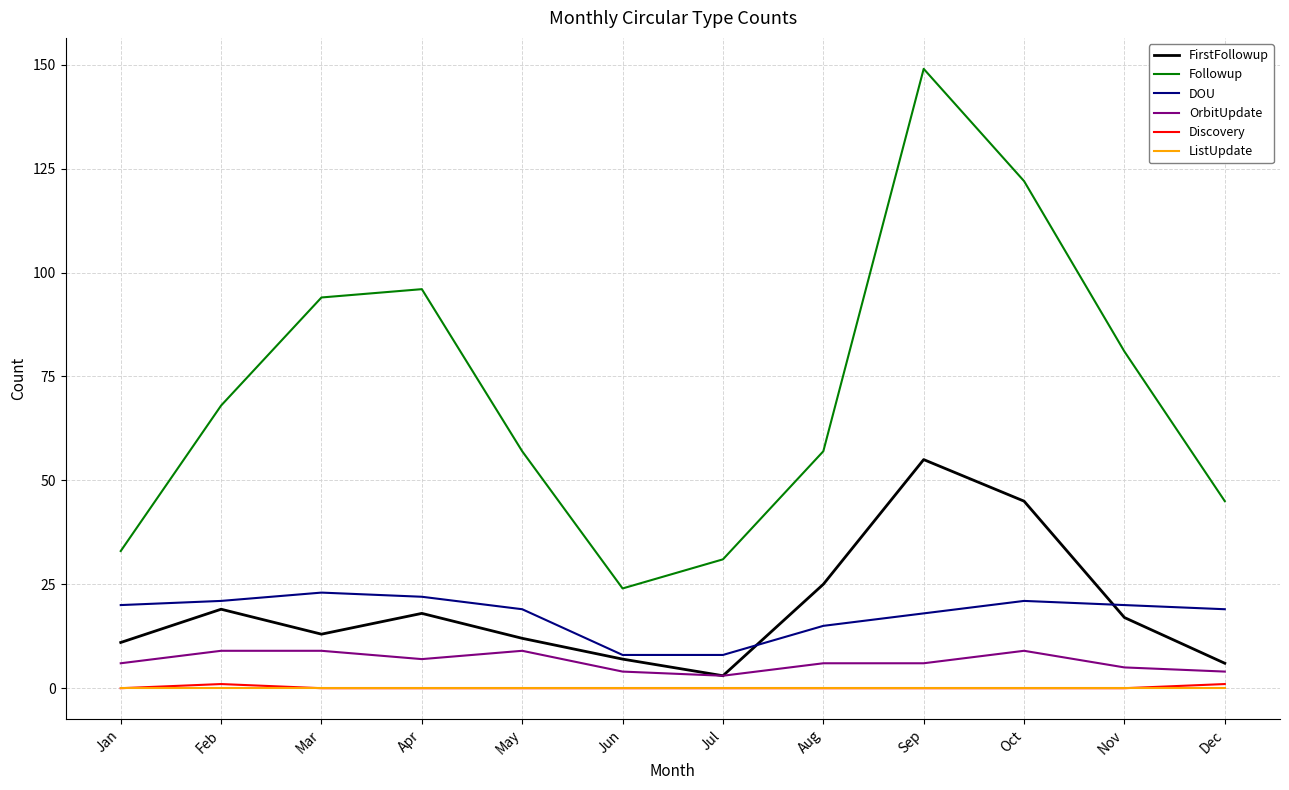

At which label does FirstFollowup reach its minimum?

Jul